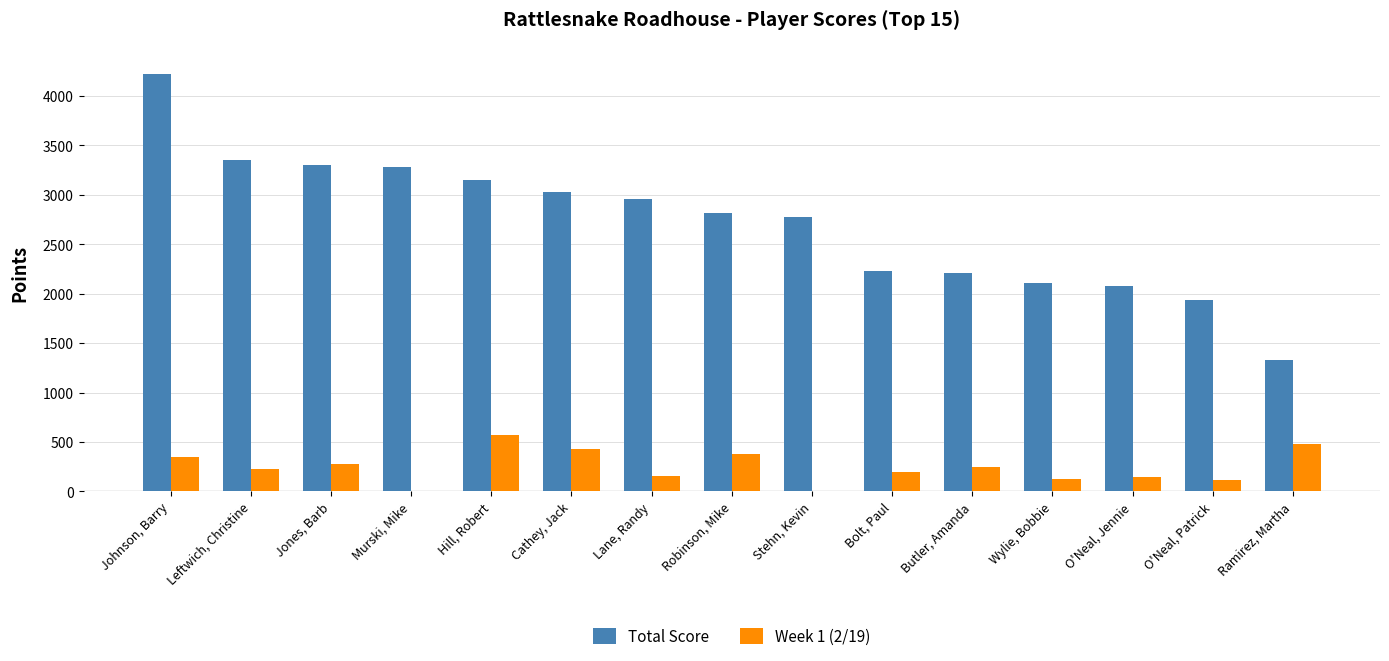

What is the greatest value displayed?

4225